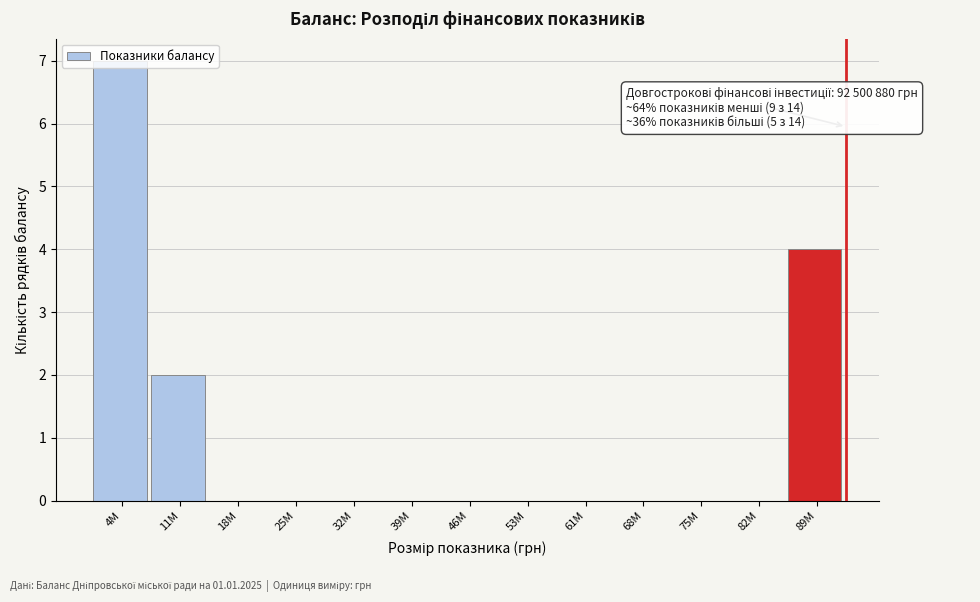

True or false: the data shows 3 at 46M.

False